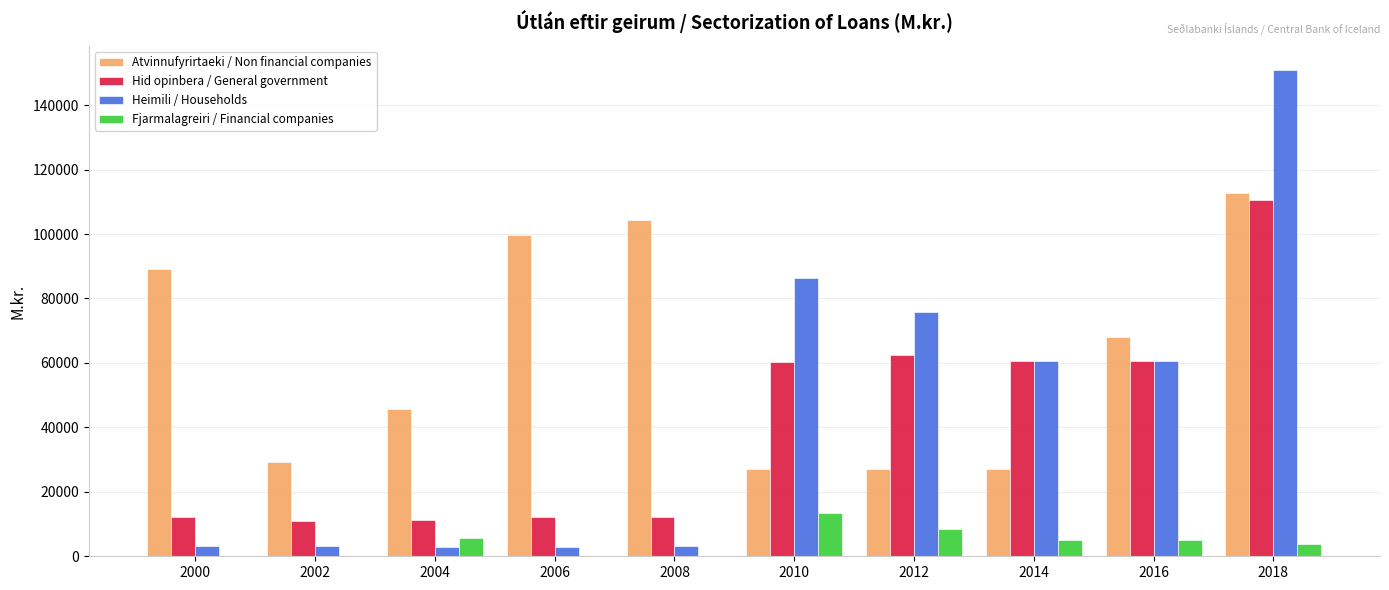

True or false: Atvinnufyrirtaeki / Non financial companies has a value of 99821.5 at 2006.

True